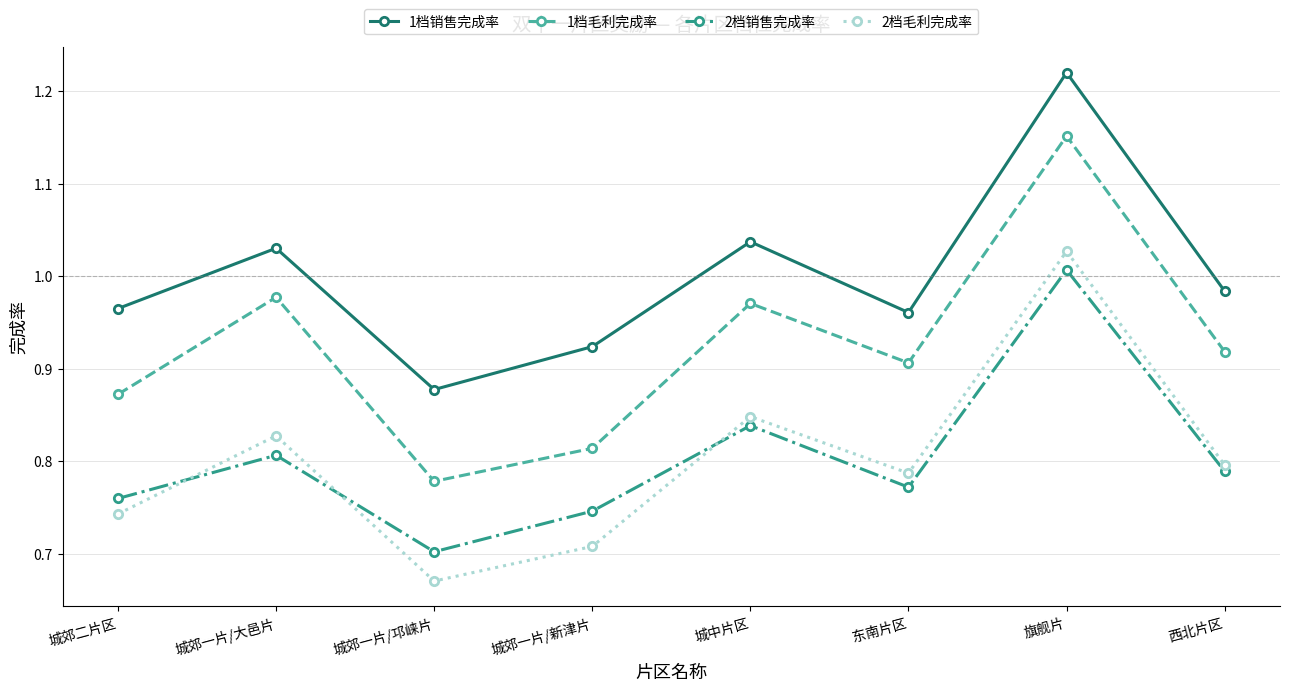

Which series has the largest range (max minus min)?

1档毛利完成率